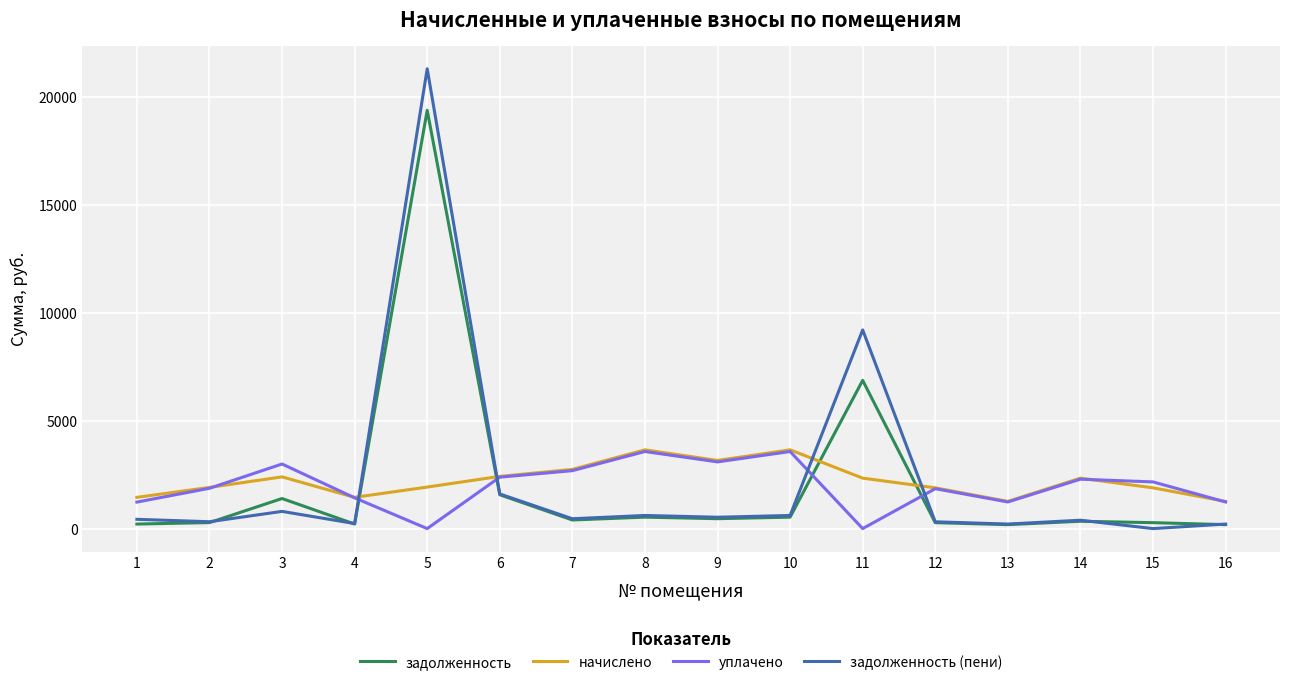

The value of уплачено at 12 is 1847.4. True or false?

True